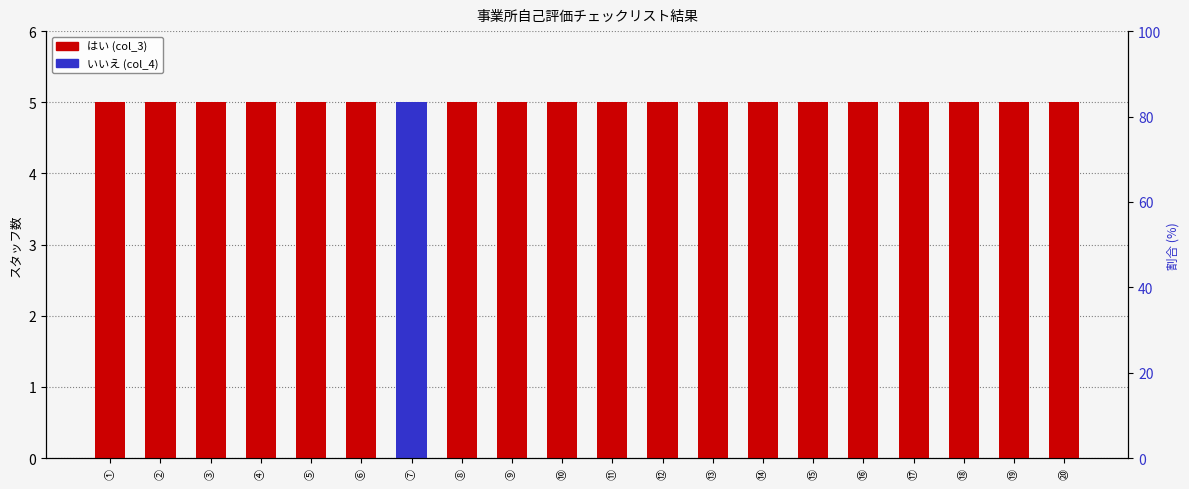

How many bars are there in each group?

2